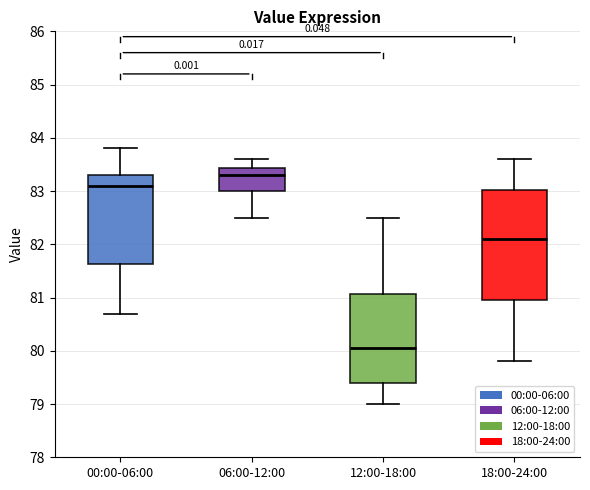

Which box's median line is the highest?

06:00-12:00